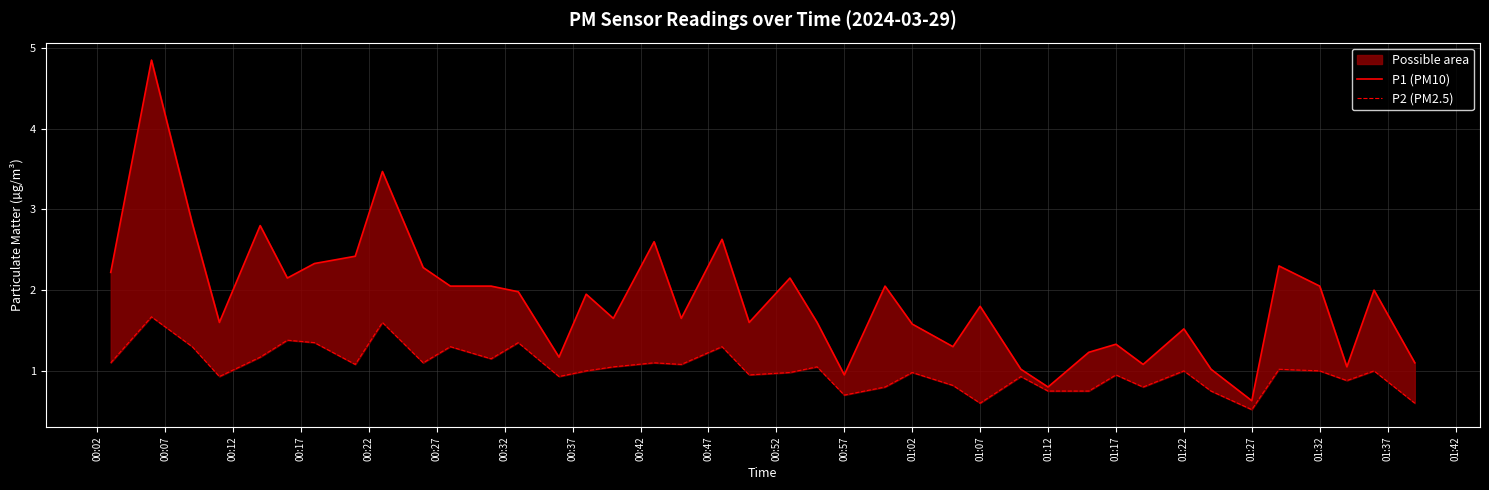

Which series has the largest total across all categories?

P1 (PM10)